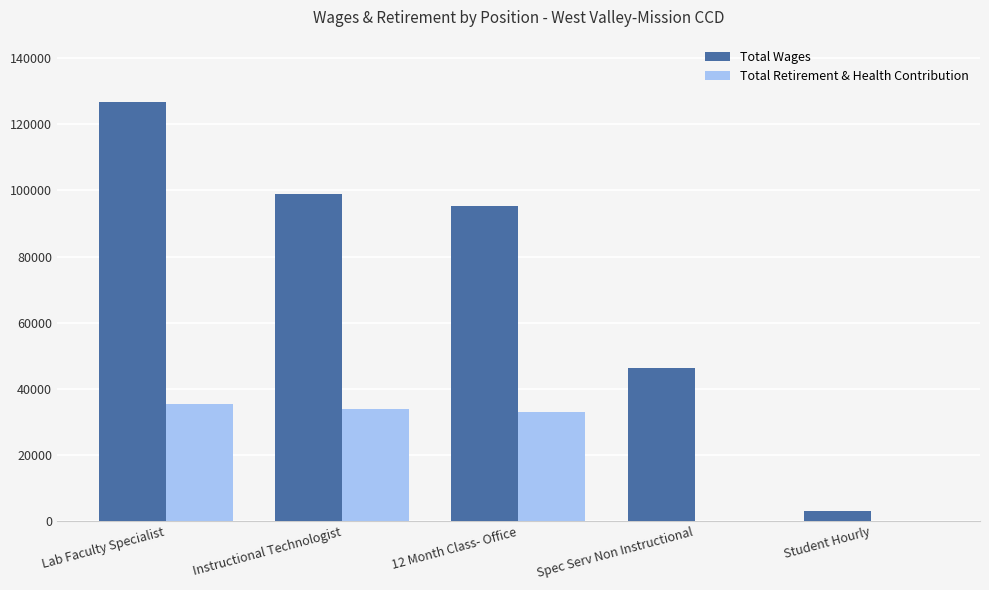

At which label is Total Wages closest to 64847?

Spec Serv Non Instructional